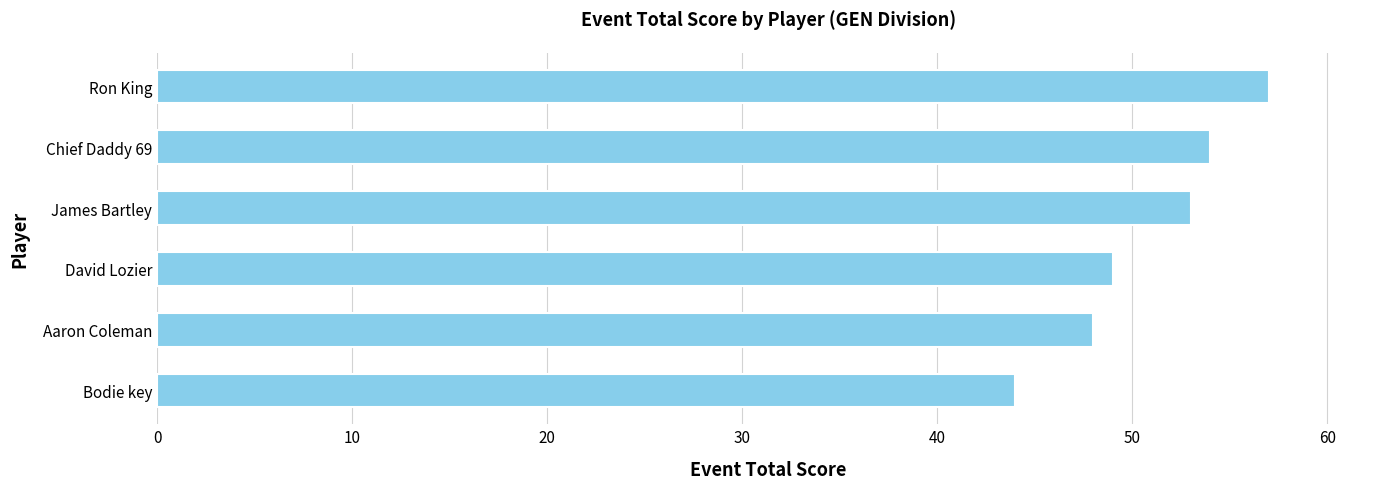

Reading bottom to top, transcribe all the data shown in this chart.

44	48	49	53	54	57